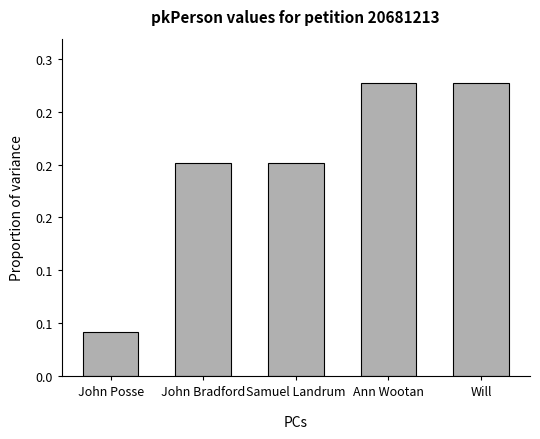

What is the change in value from Samuel Landrum to Will?

+0.1